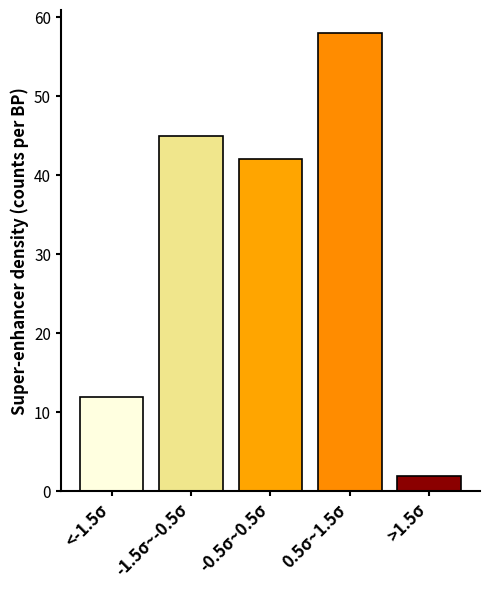

Reading left to right, transcribe all the data shown in this chart.

<-1.5σ=12	-1.5σ~-0.5σ=45	-0.5σ~0.5σ=42	0.5σ~1.5σ=58	>1.5σ=2